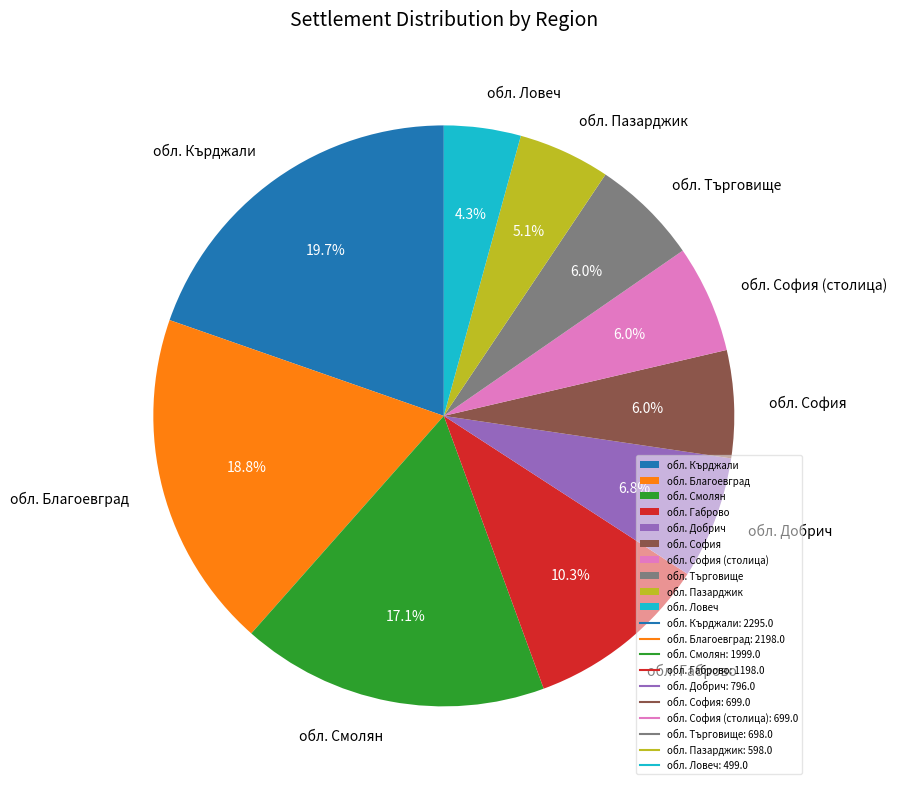

Which category has the smallest portion of the pie?

обл. Ловеч